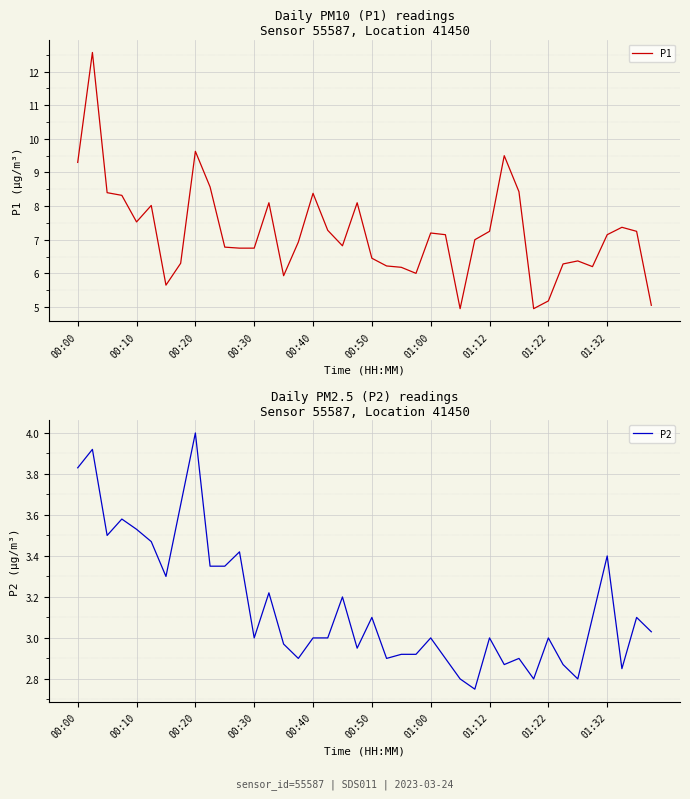

The value of P1 at 01:32 is 4.8. True or false?

False